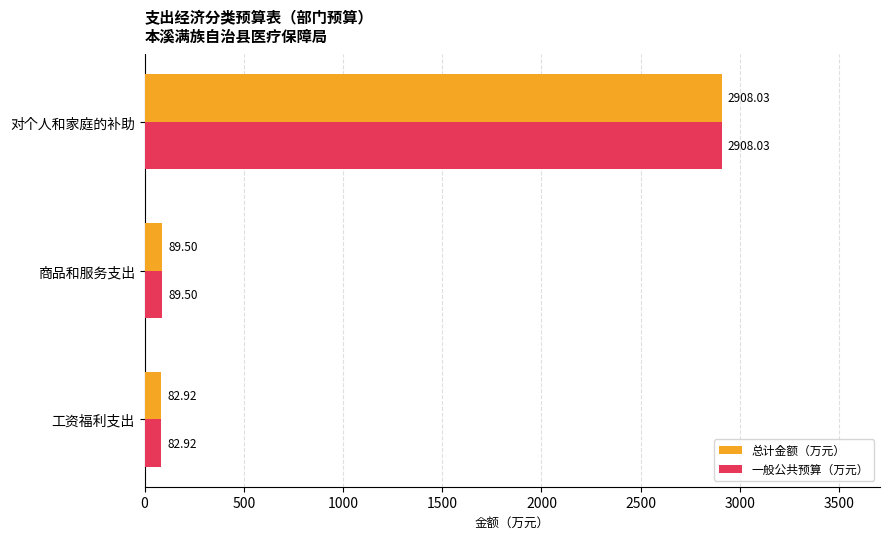

What is the highest value of the 一般公共预算（万元） series?

2908.0